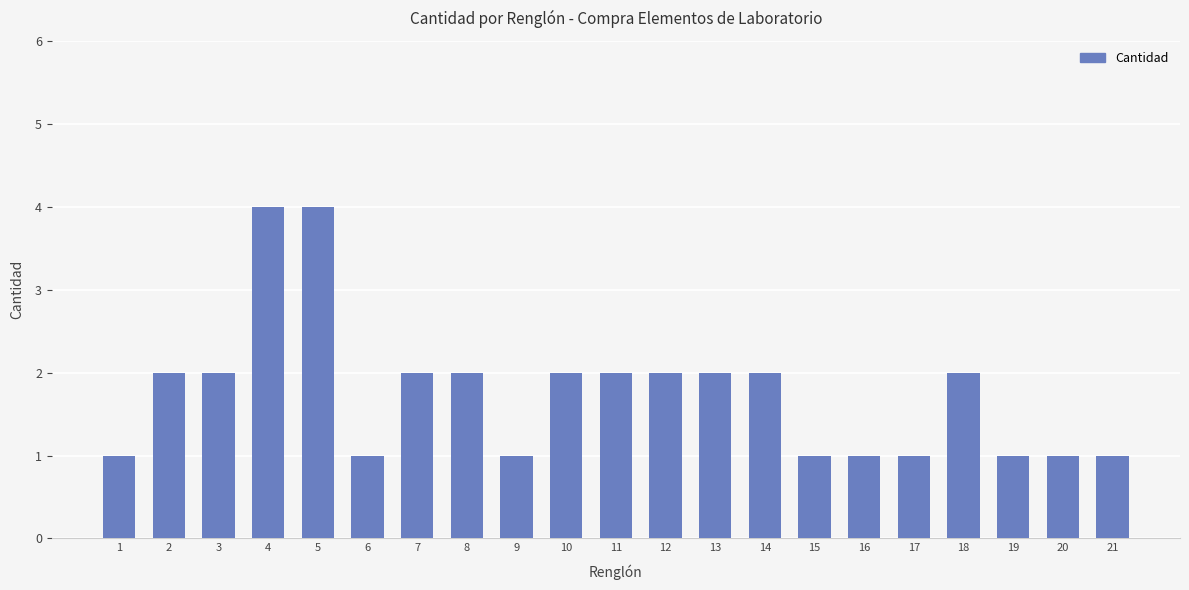

What is the value of the 12th bar from the left?

2